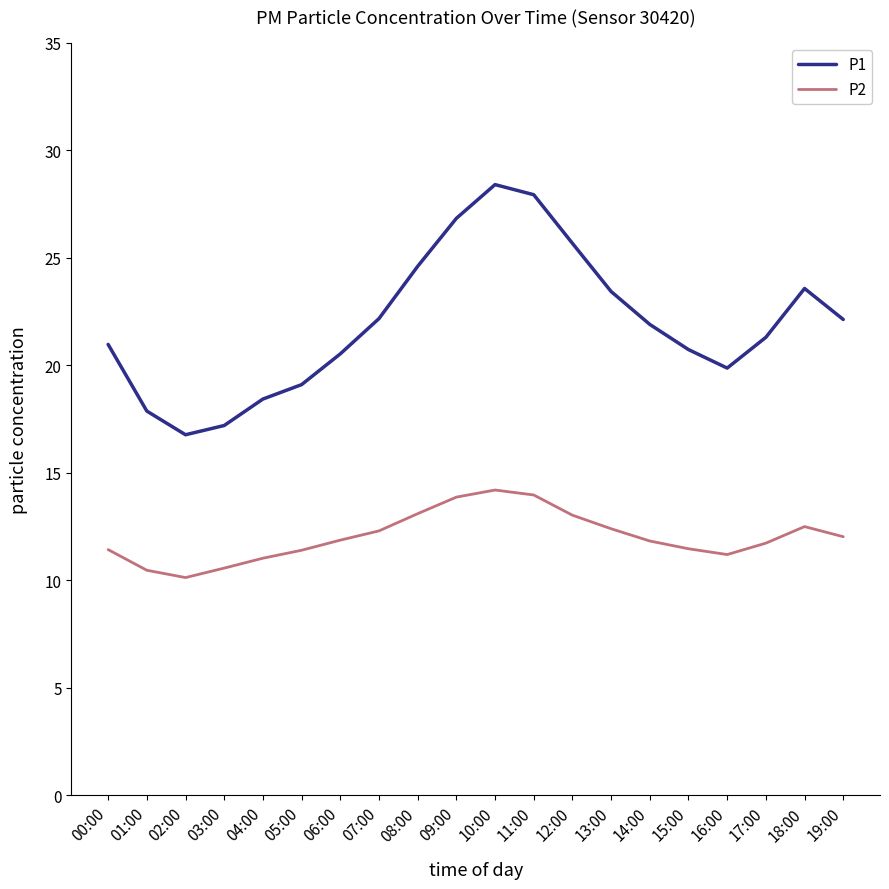

What position from the left is 07:00?

8